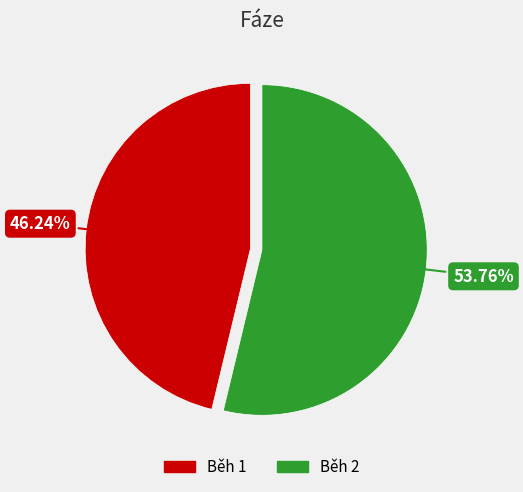

Is there a majority slice in this chart?

Yes